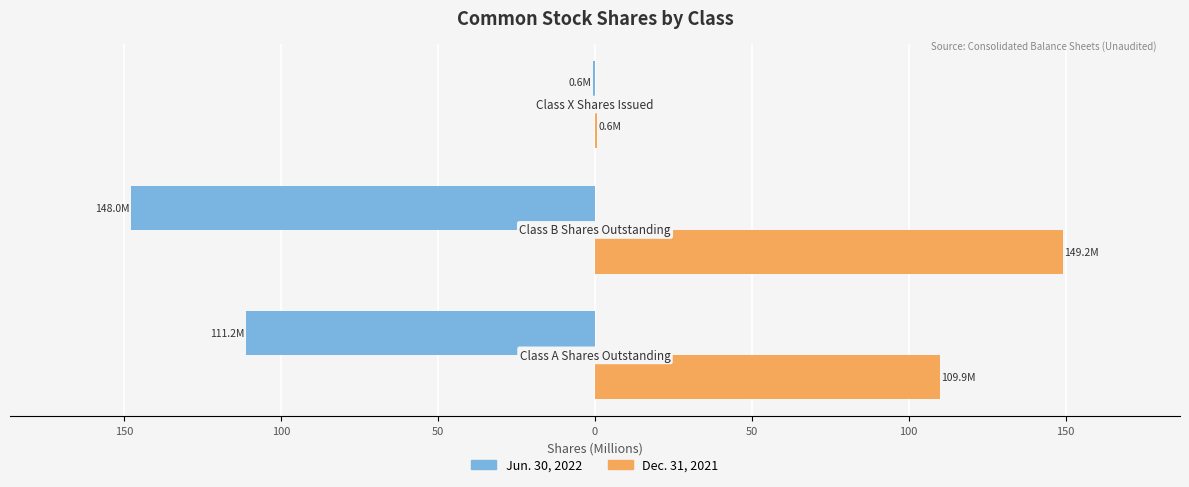

What are all the series names shown in the legend?

Jun. 30, 2022, Dec. 31, 2021